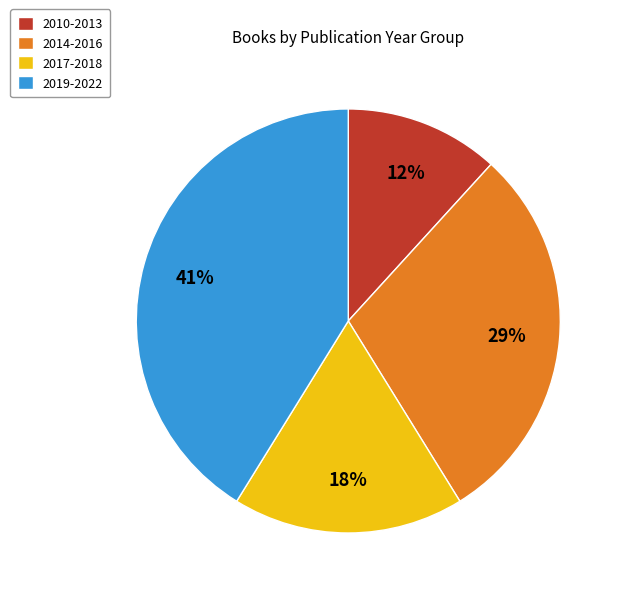

Which category has the smallest portion of the pie?

2010-2013